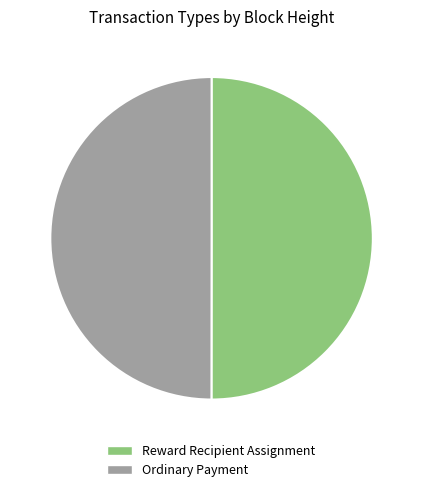

Do Ordinary Payment and Reward Recipient Assignment together represent more than half of the pie?

Yes